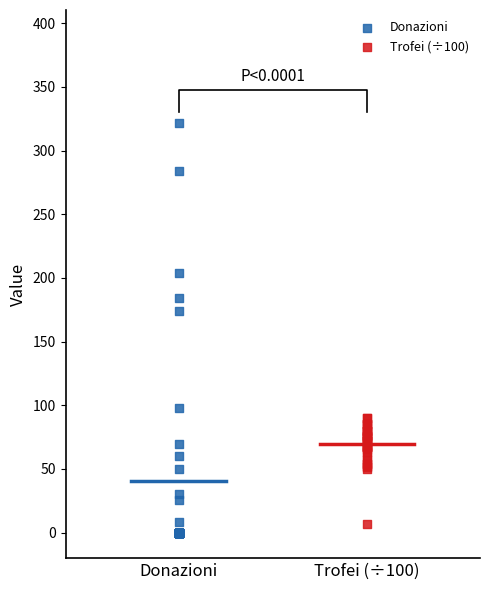

Which series contains the highest Y value?

Donazioni